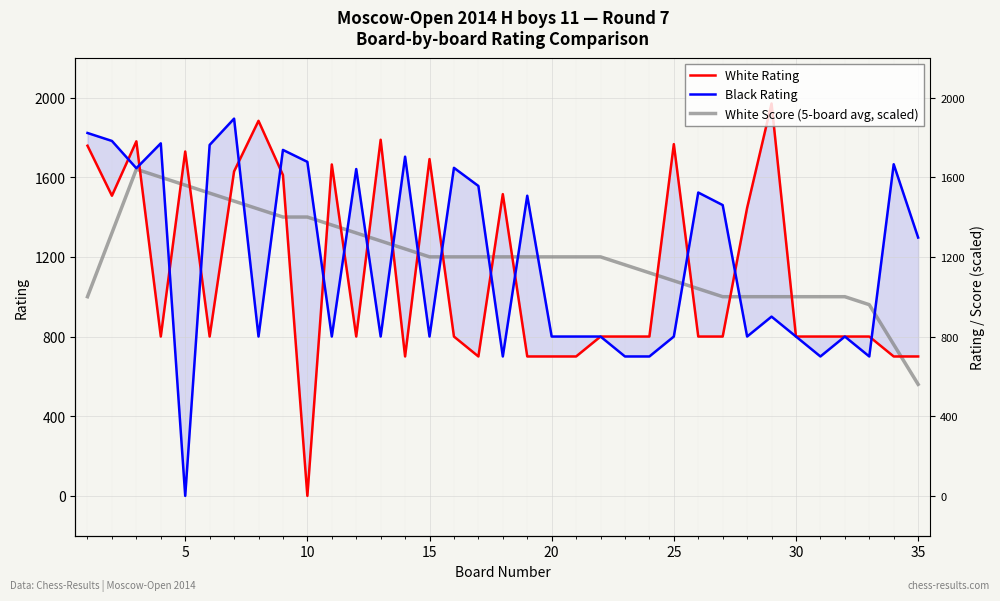

Is this an area chart (filled region under the line)?

No